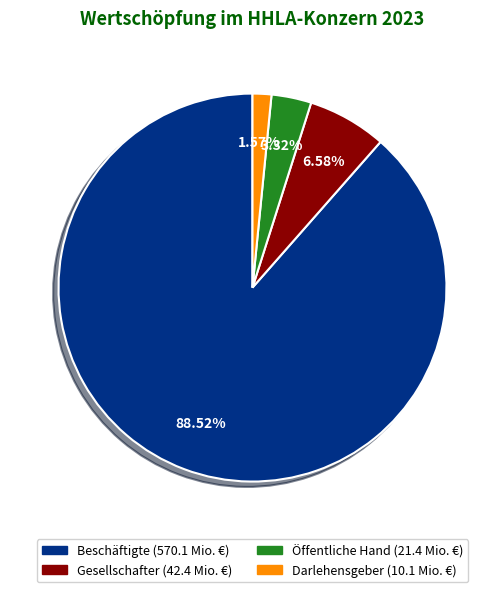

To the nearest percent, what is the combined percentage of Beschäftigte and Öffentliche Hand?

92%